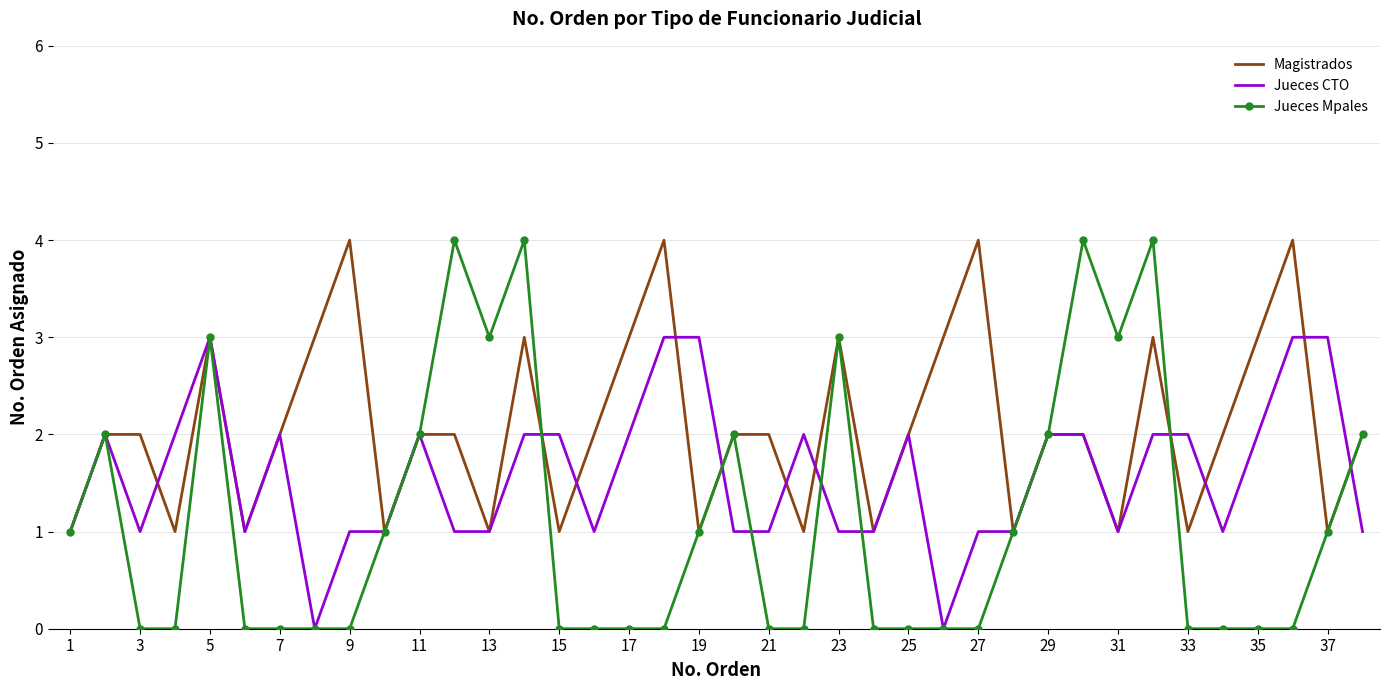

List the series in order of their overall mean, highest first.

Magistrados, Jueces CTO, Jueces Mpales